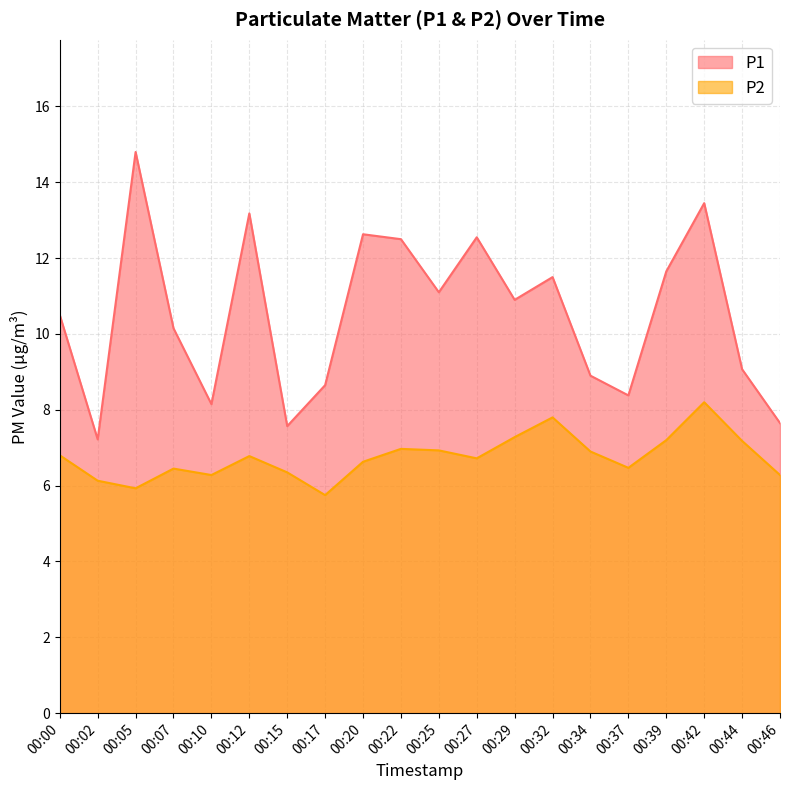

The value of P2 at 00:00 is 3.0. True or false?

False